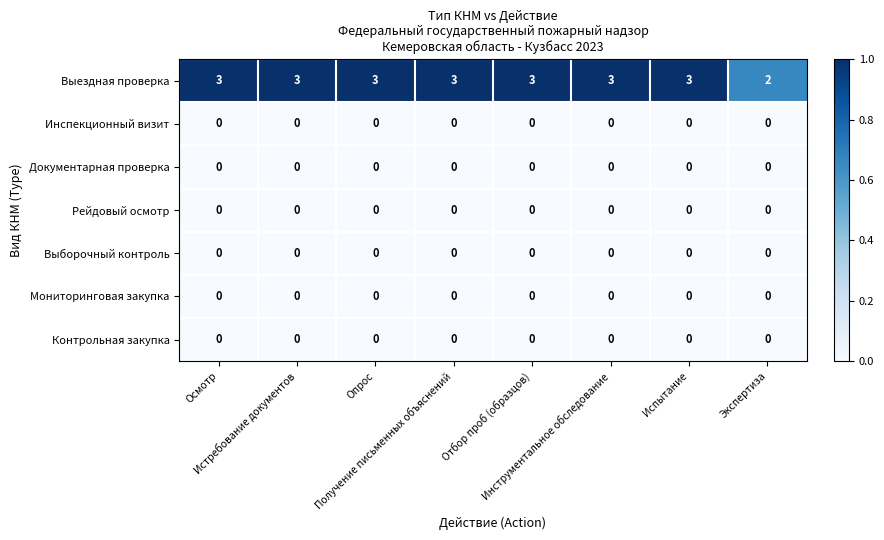

At how many categories does at least one series exceed 1?

8